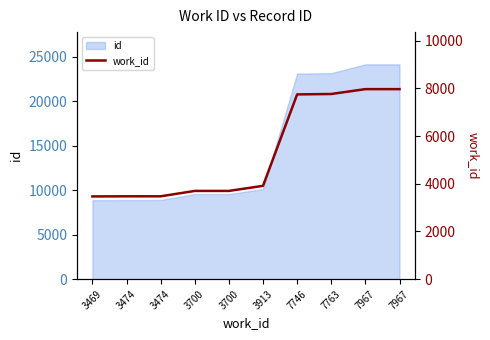

Is it true that the value at 3469 is 782?

False